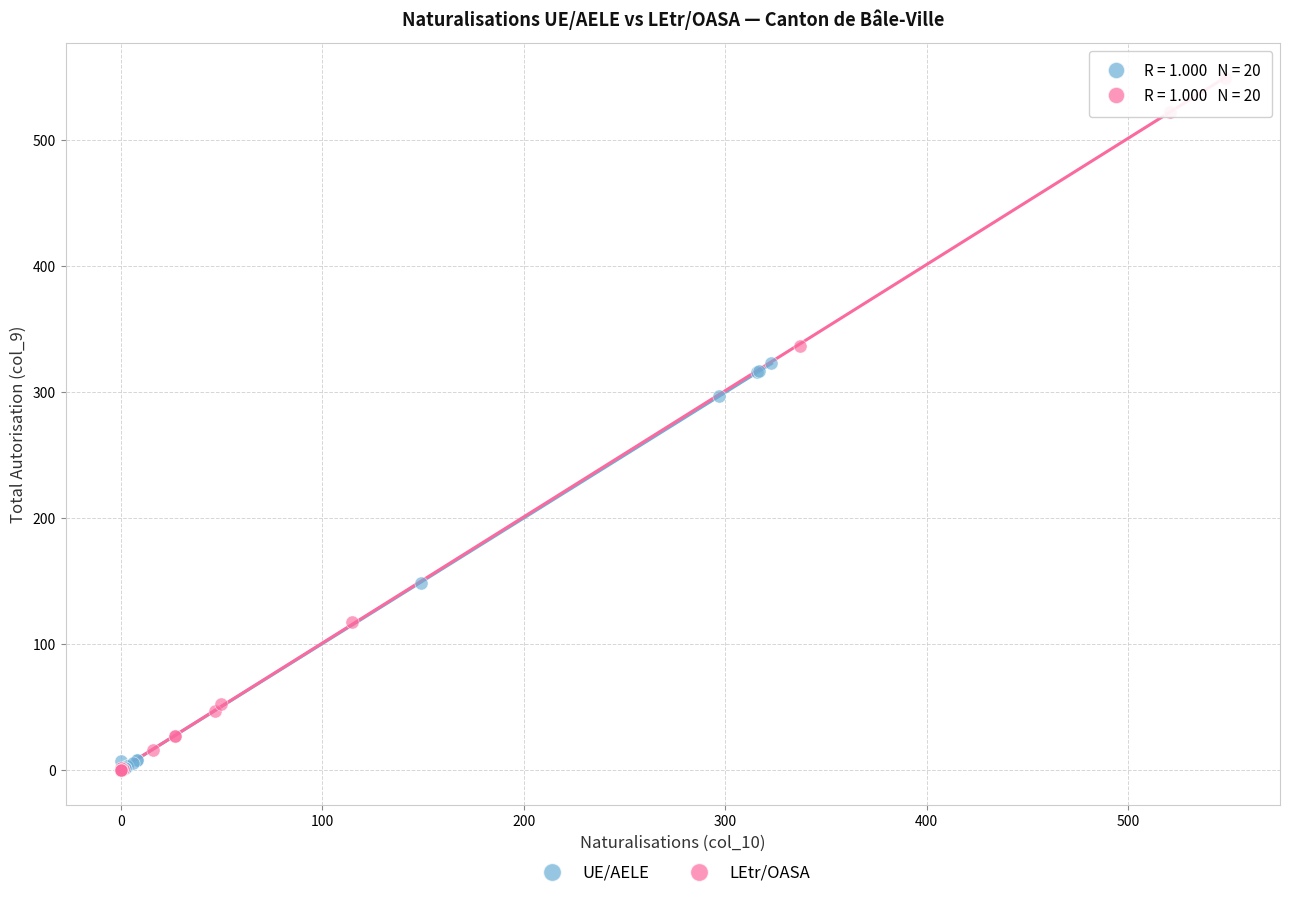

Which series reaches the maximum Y coordinate?

LEtr/OASA